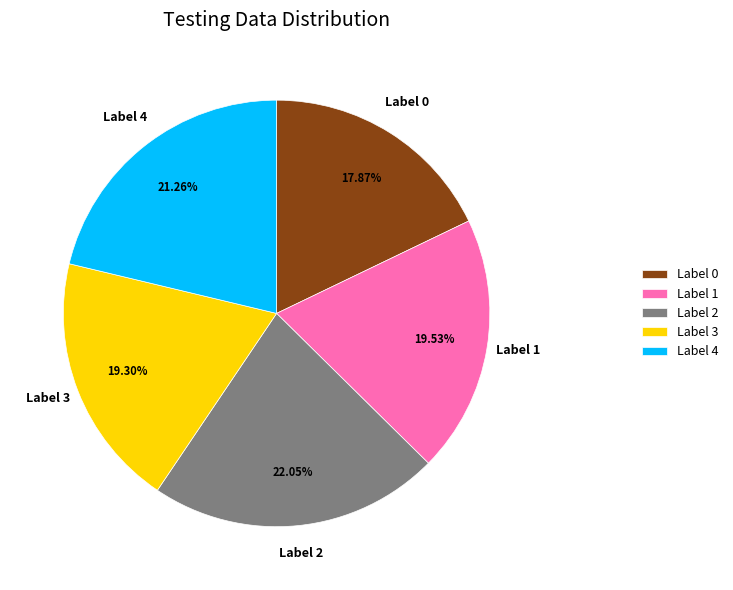

Is there any slice that represents more than half of the pie?

No